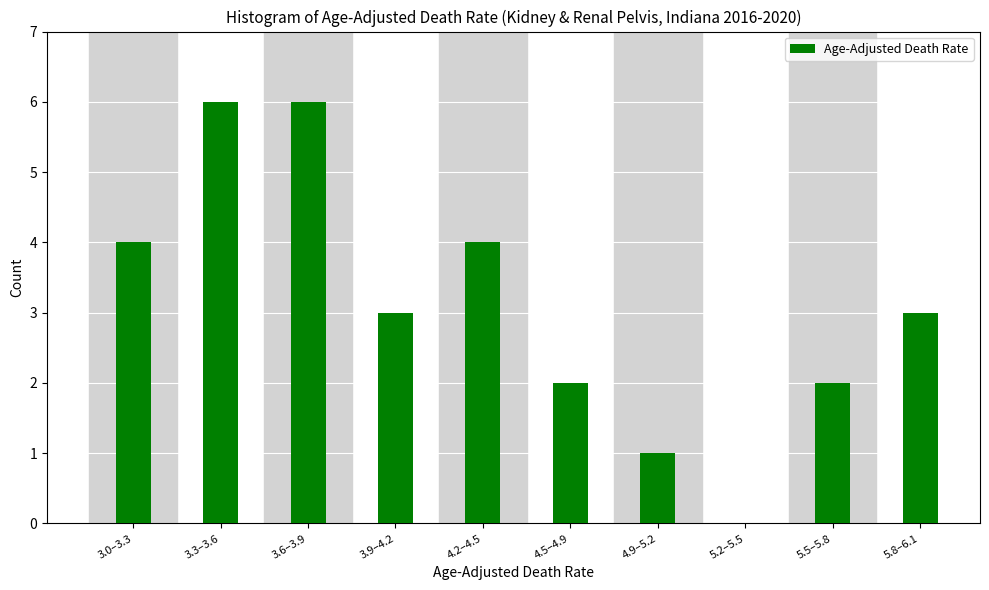

Reading left to right, list all the values displayed in this chart.

3.0–3.3=4	3.3–3.6=6	3.6–3.9=6	3.9–4.2=3	4.2–4.5=4	4.5–4.9=2	4.9–5.2=1	5.2–5.5=0	5.5–5.8=2	5.8–6.1=3